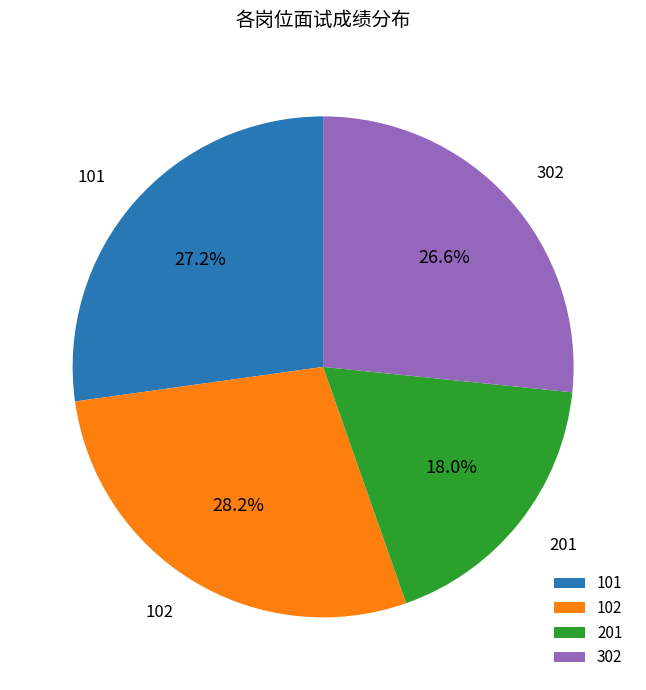

Count the number of slices in the pie.

4